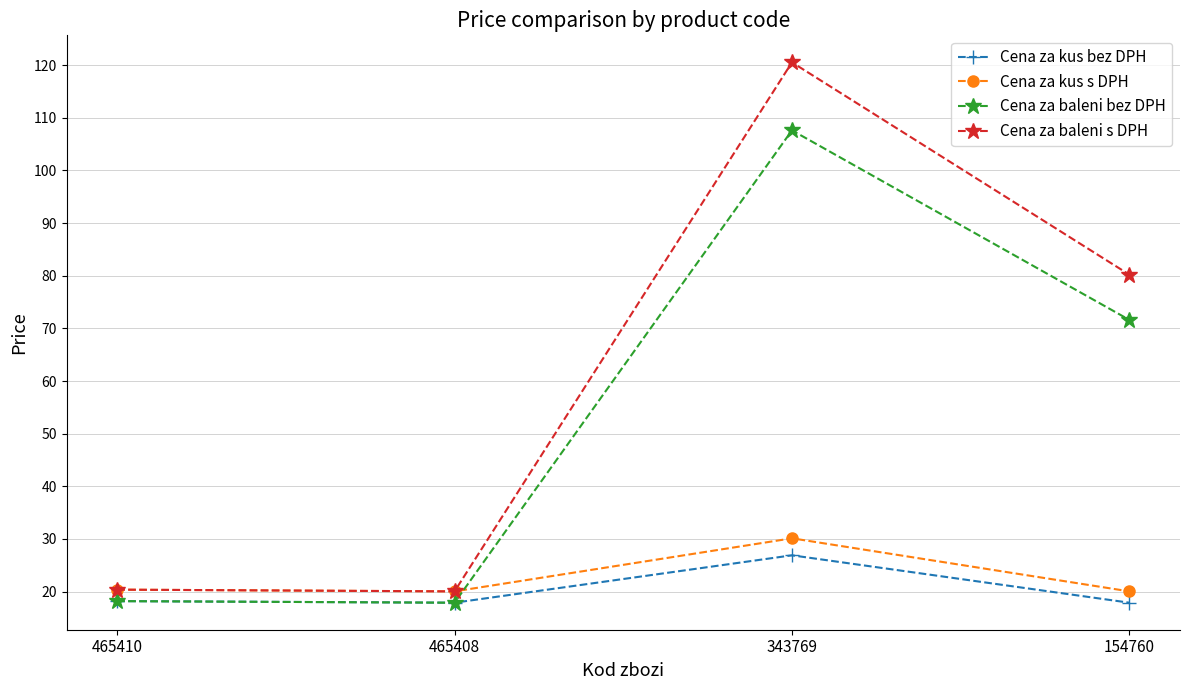

What is the greatest value displayed?

120.5